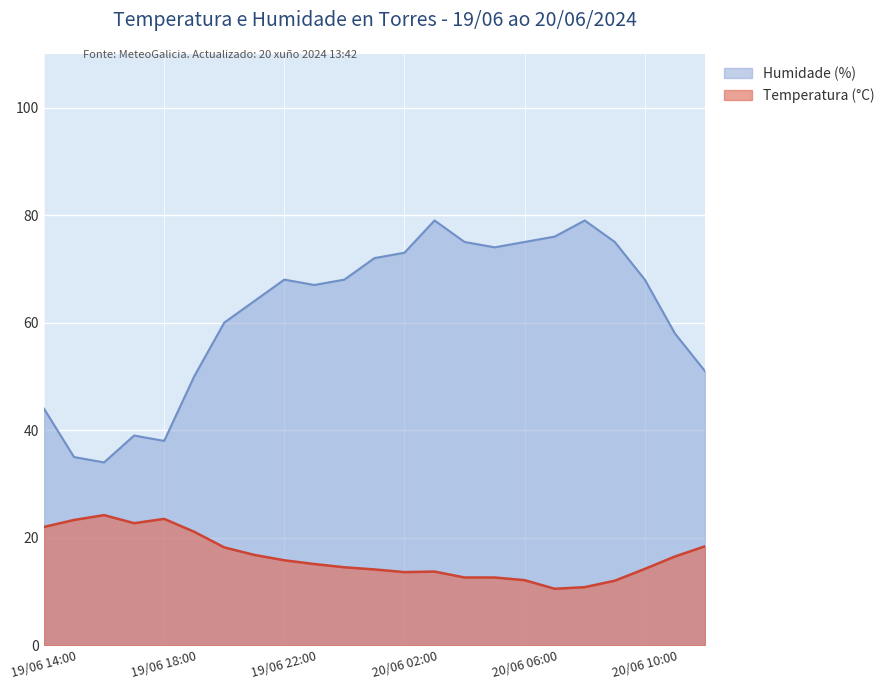

True or false: Temperatura (°C) and Humidade (%) cross at least once.

False